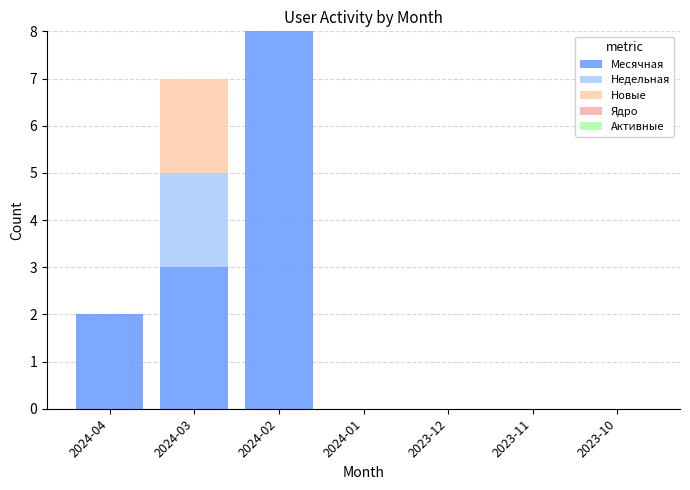

Is it true that Новые equals 0 at 2023-12?

True